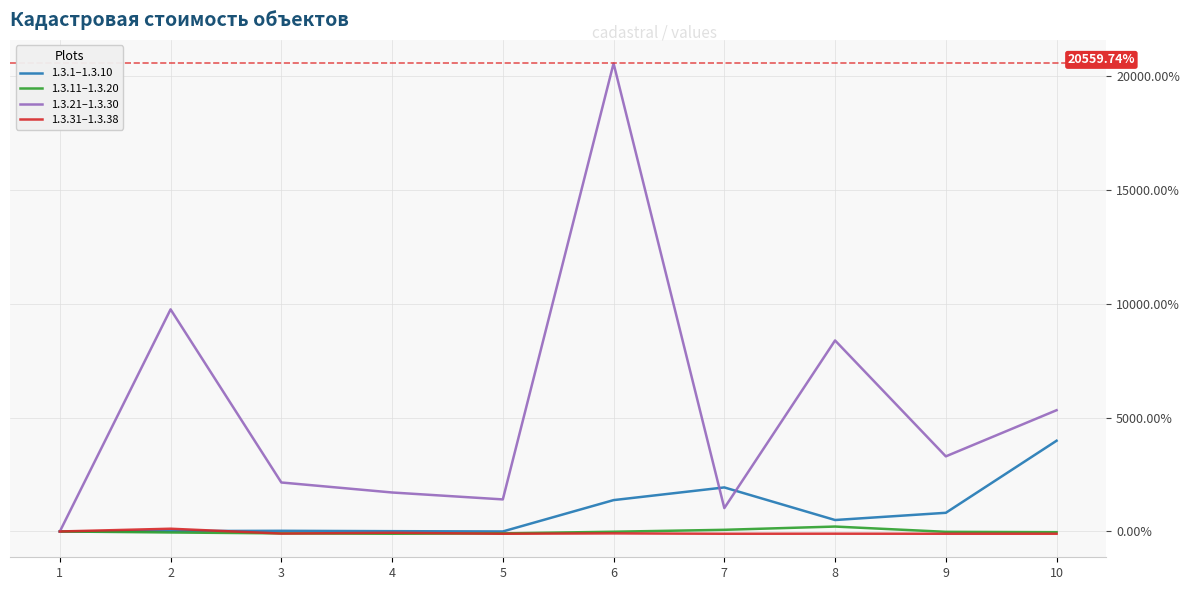

What is the difference between the maximum and second lowest values in the 1.3.1–1.3.10 series?

3985.1